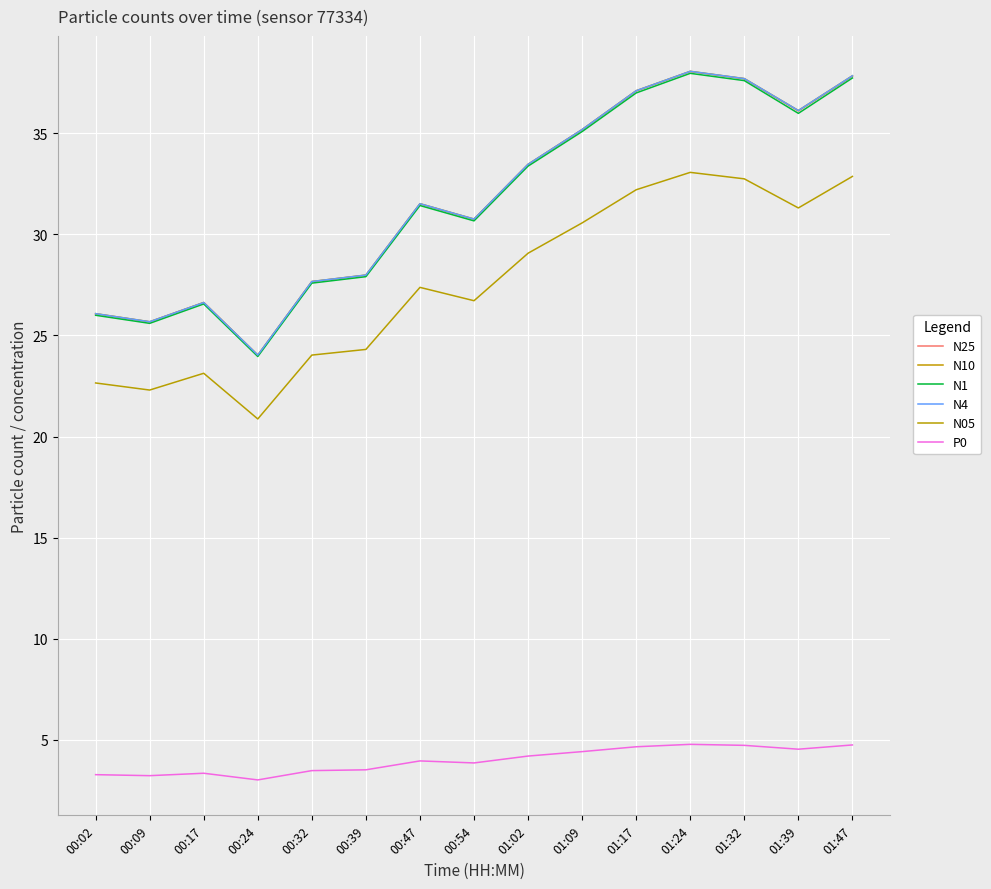

Which category has the lowest value across all series?

00:24